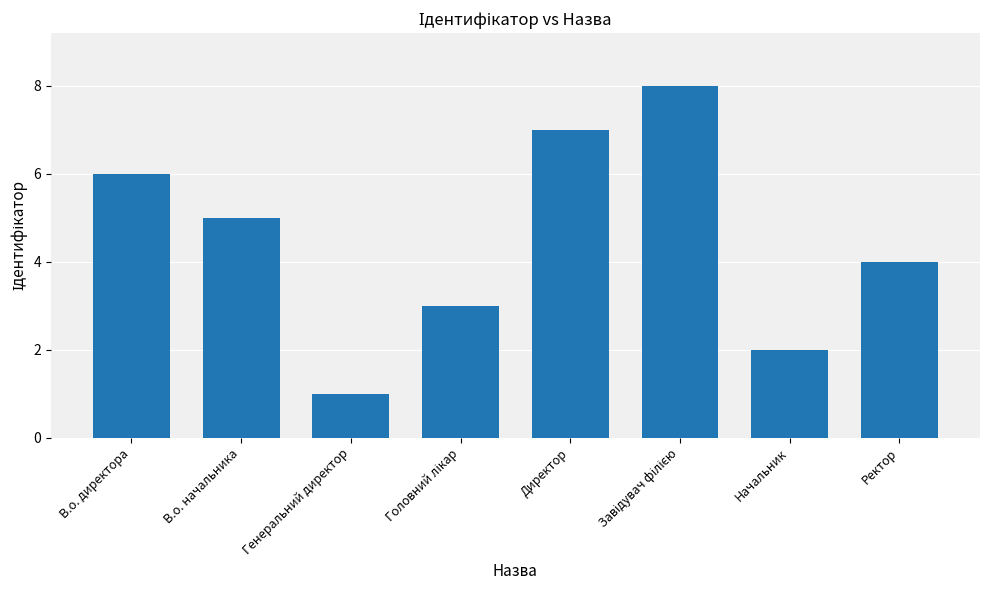

What is the difference between the values at В.о. начальника and Начальник?

3